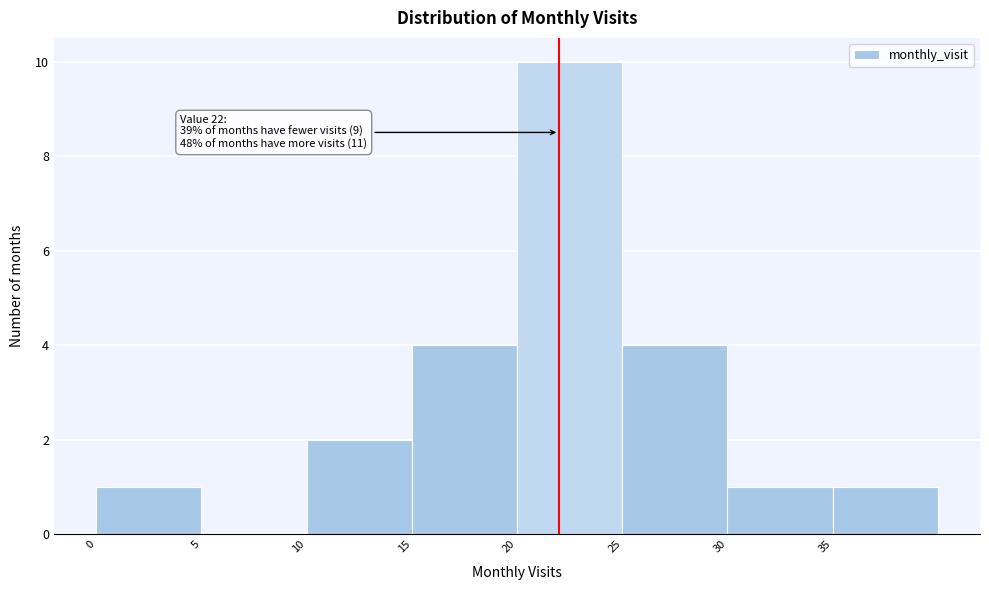

Over which range of the x-axis is the bar tallest?

20 to 25